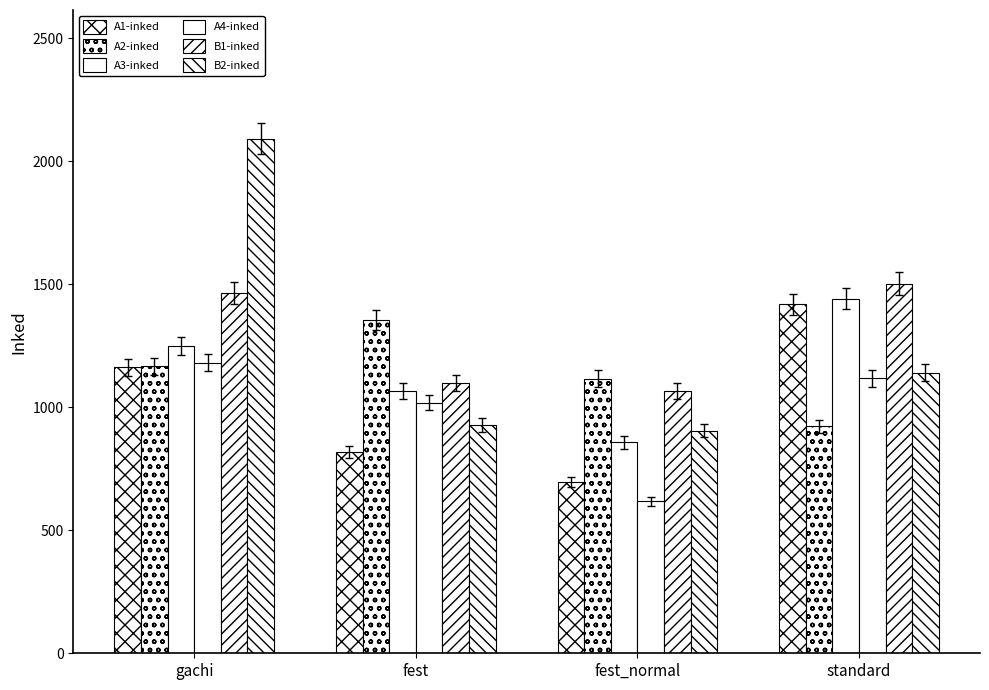

How many groups of bars are there?

4